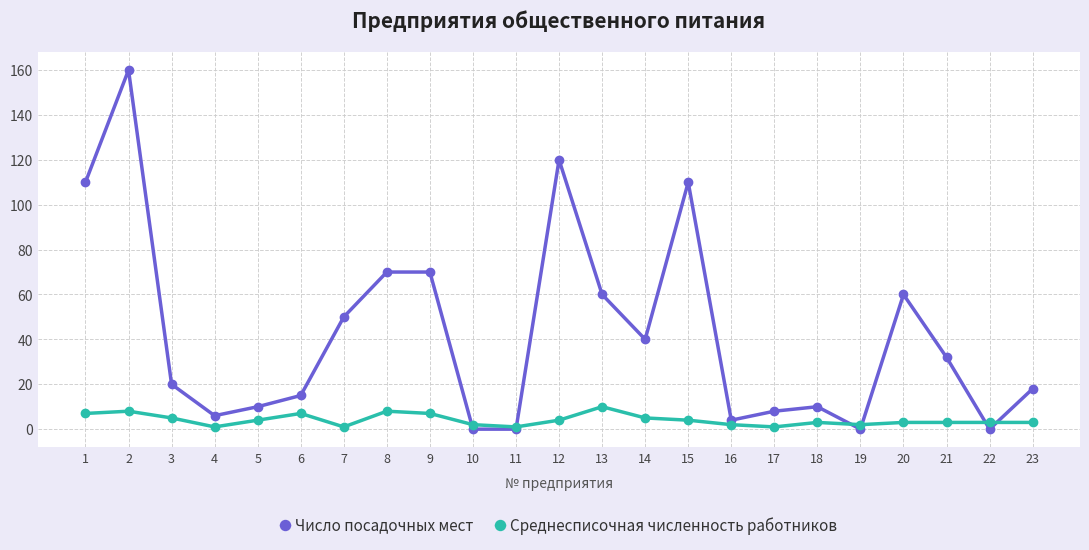

What is the spread (max minus min) of values at 12?

116